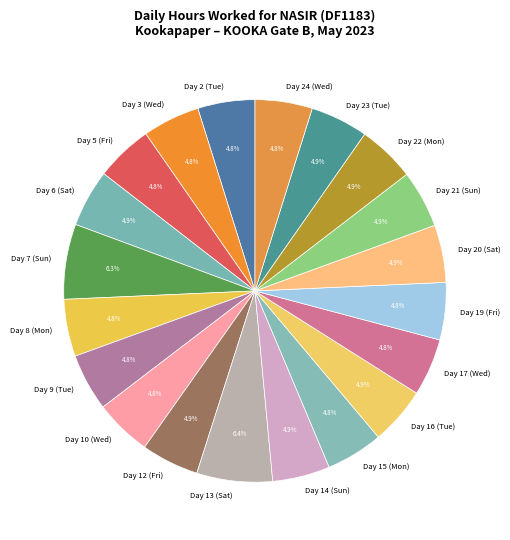

Between Day 2 (Tue) and Day 13 (Sat), which is larger?

Day 13 (Sat)